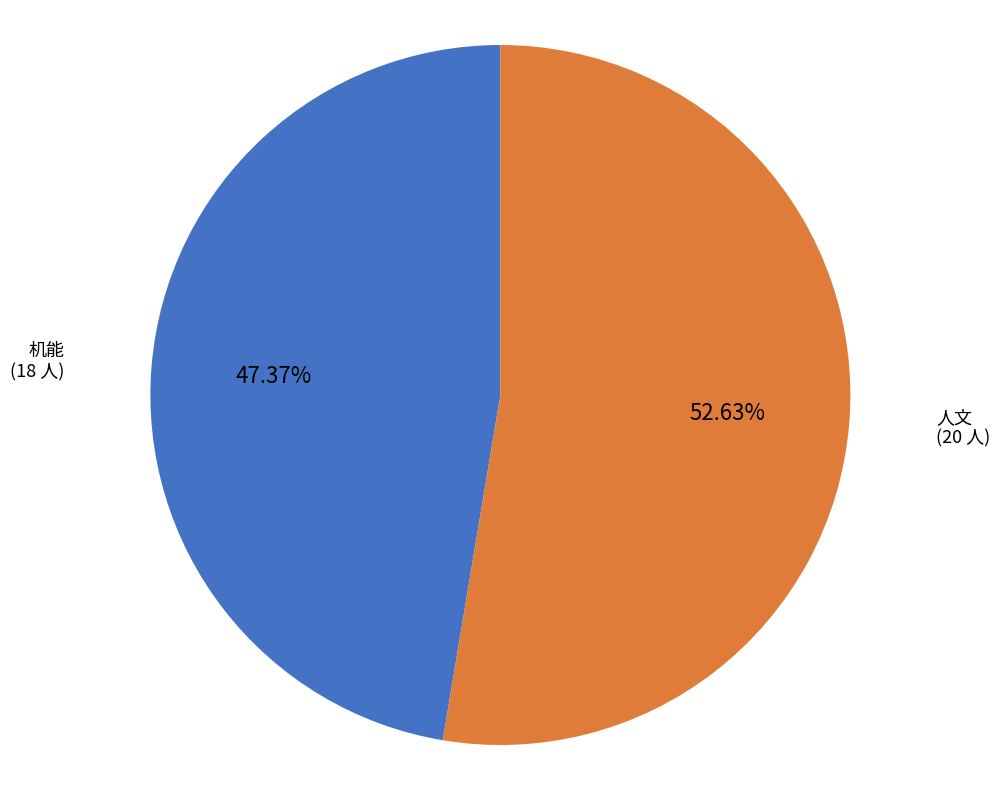

How many slices are in this pie chart?

2